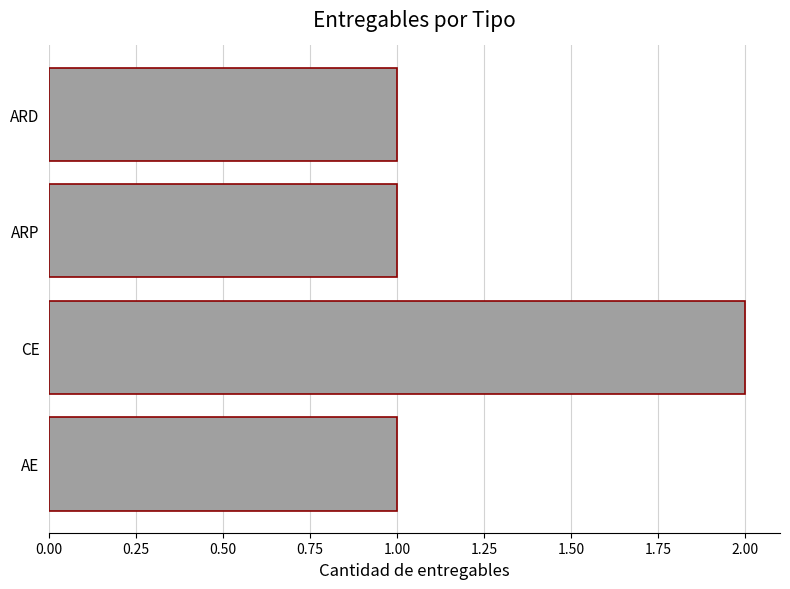

What is the ratio of the value at AE to the value at ARD?

1.0